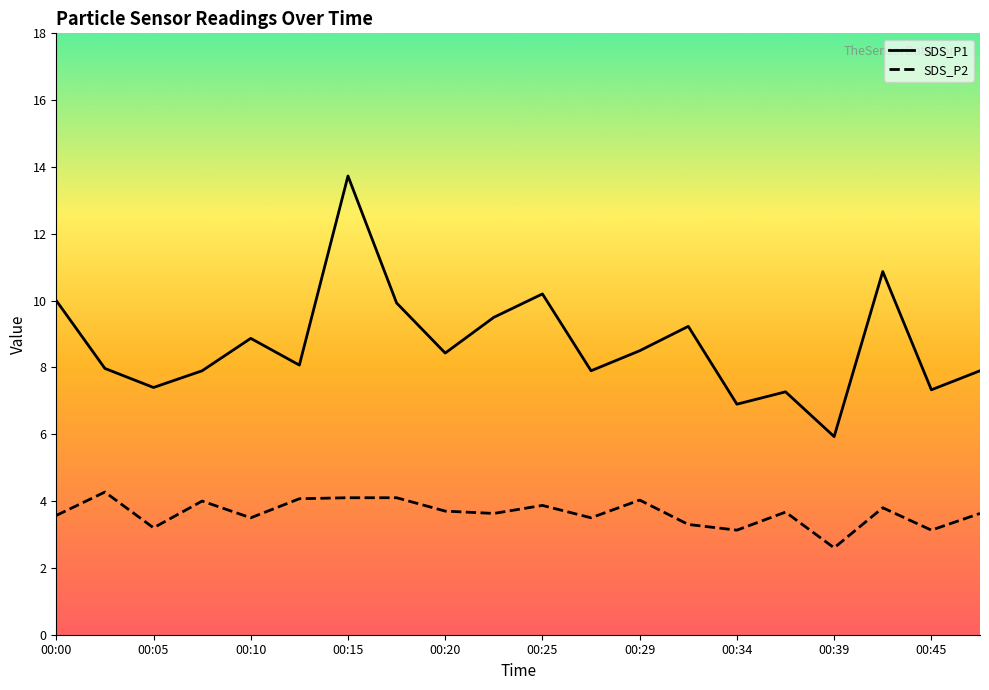

What are all the series names shown in the legend?

SDS_P1, SDS_P2